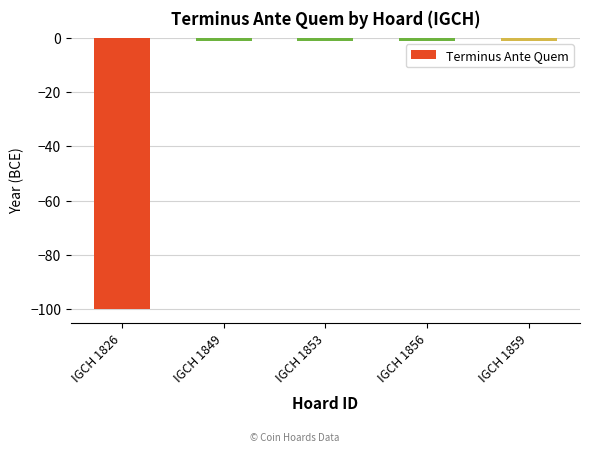

What is the value of the 3rd bar from the left?

-1